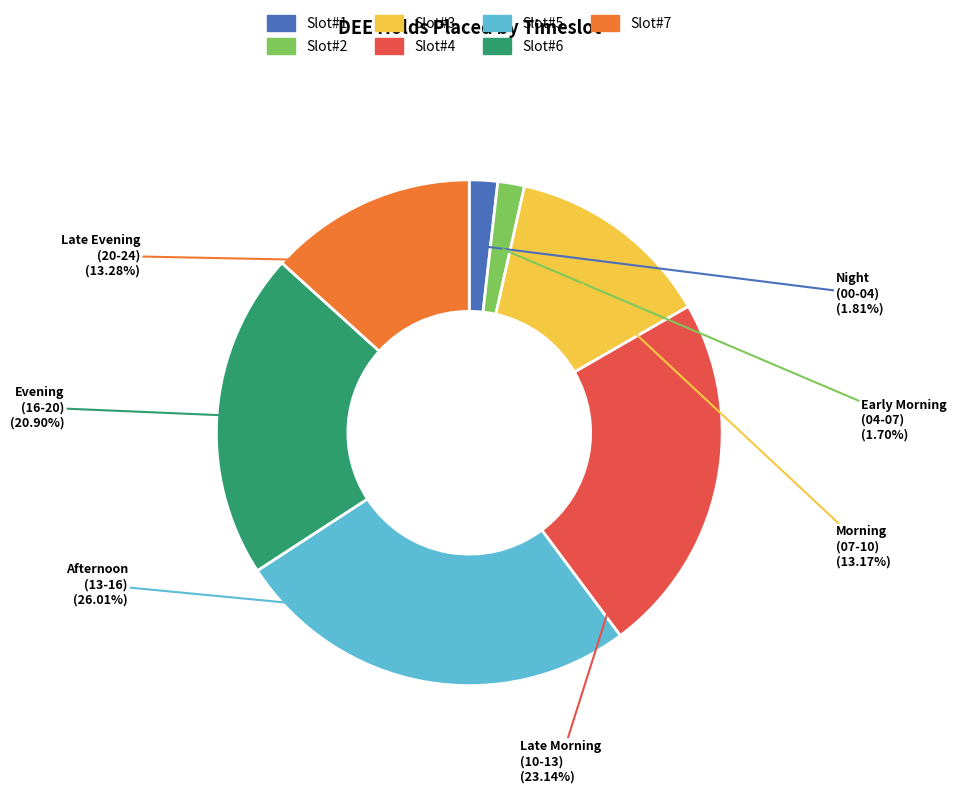

Is there a majority slice in this chart?

No